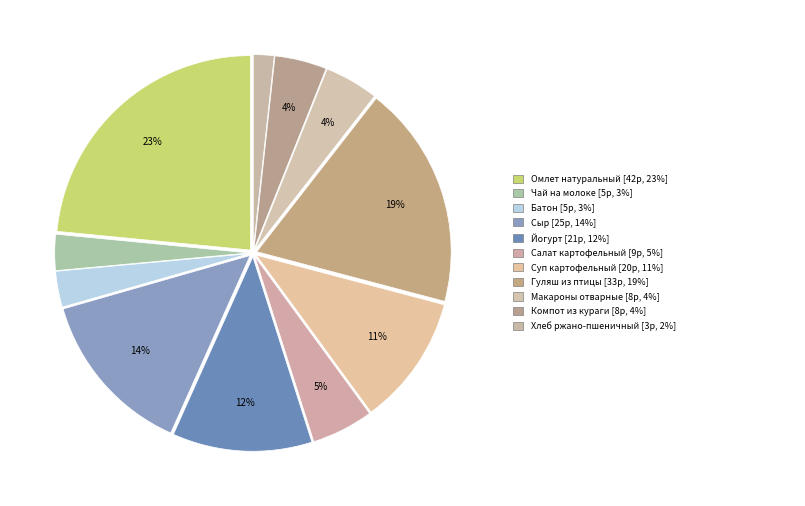

How many slices are in this pie chart?

11